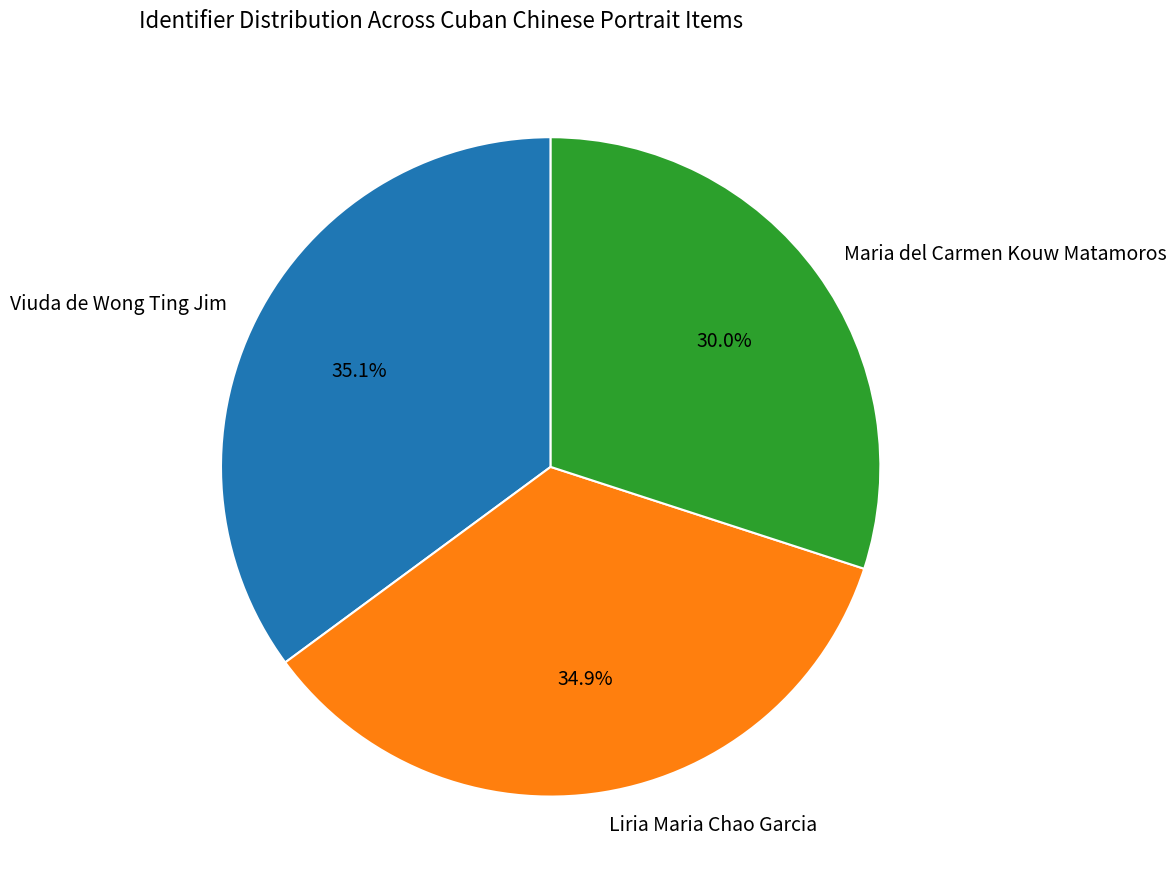

What portion of the pie excludes Liria Maria Chao Garcia?

65.1%